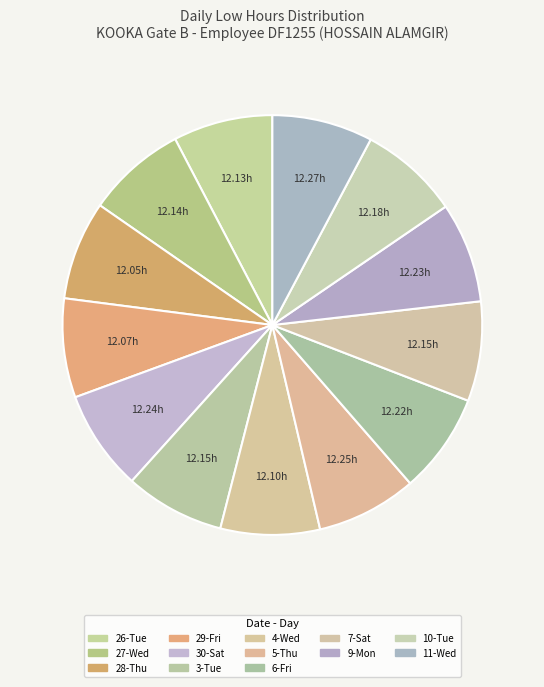

How many slices are in this pie chart?

13